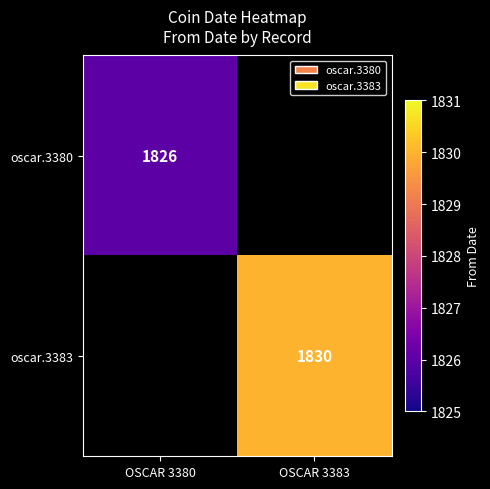

Count the number of data series in this chart.

2